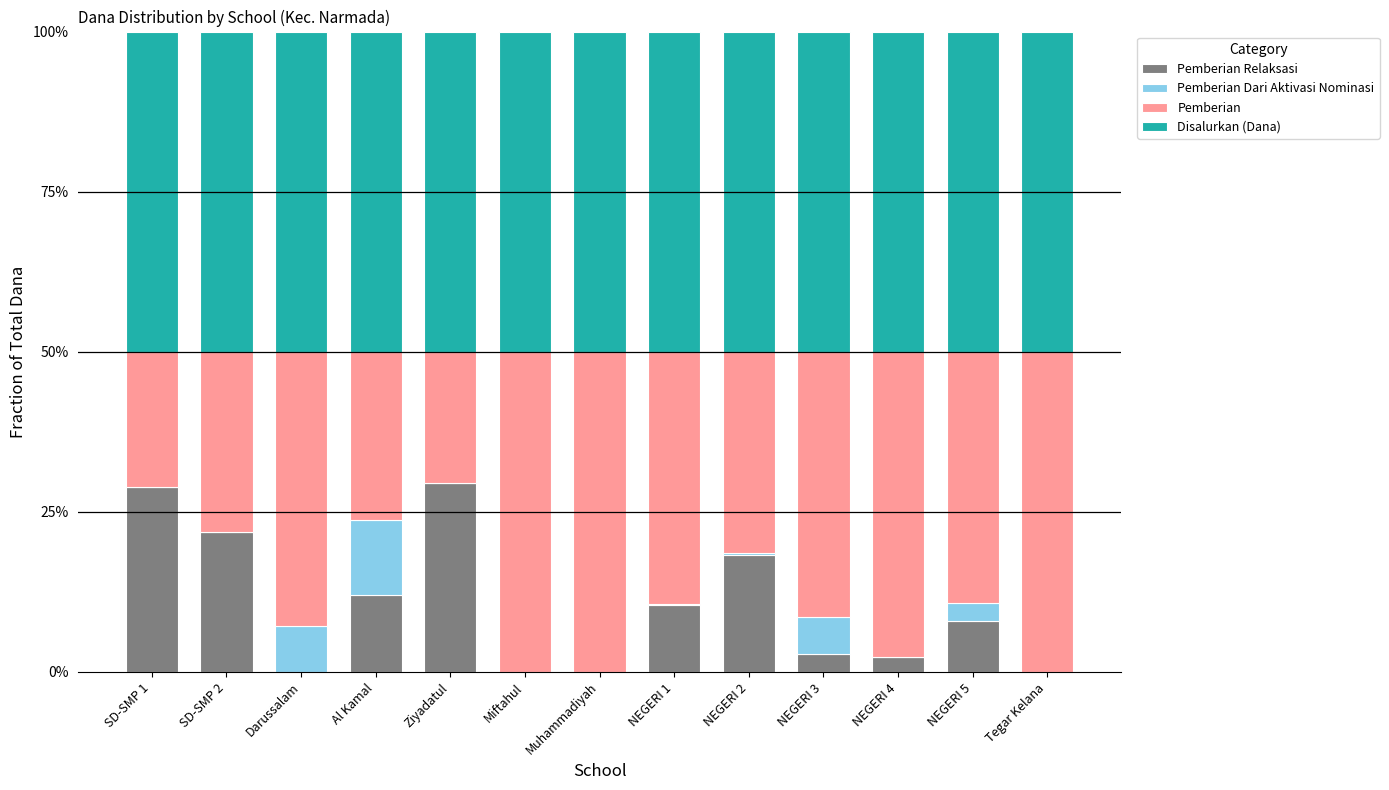

What is the sum of the Pemberian Dari Aktivasi Nominasi values at Miftahul and Al Kamal?

0.1